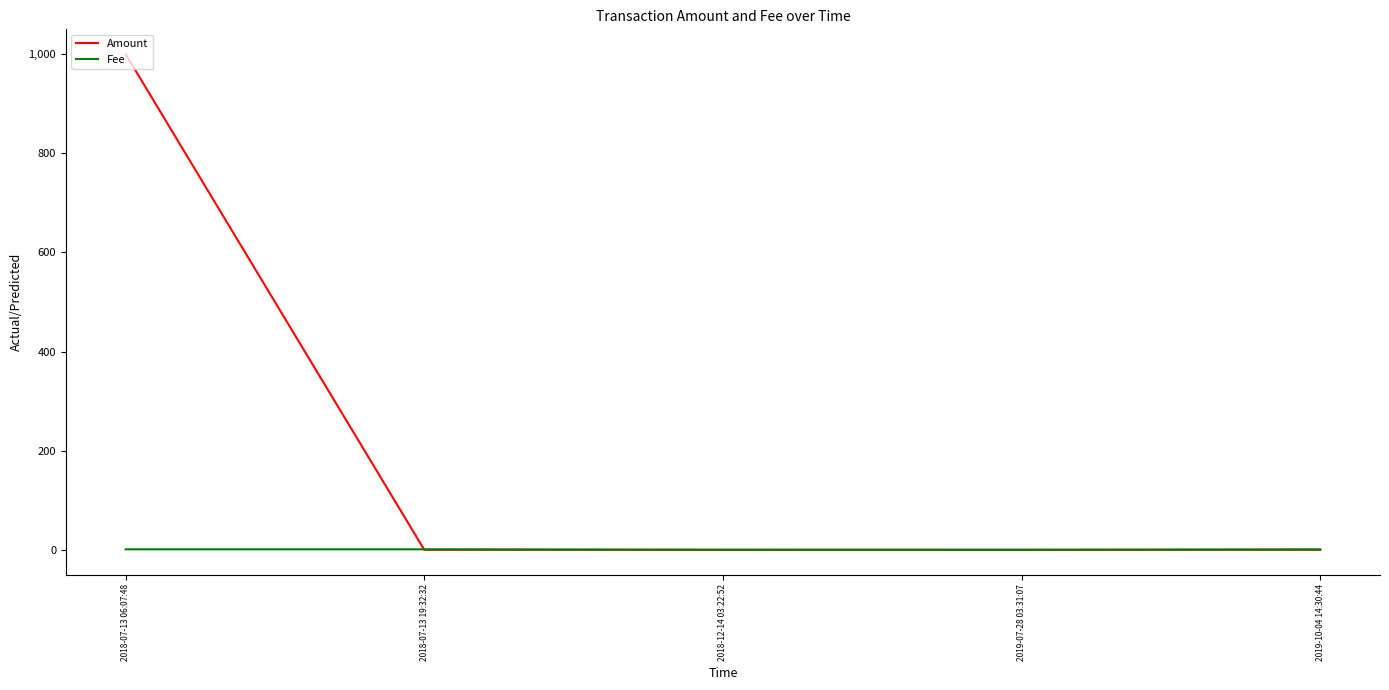

Does the chart display data point markers on the line(s)?

No